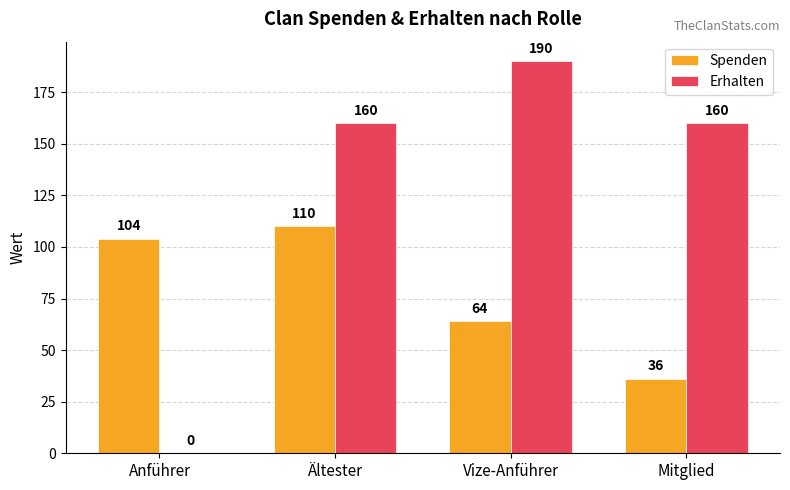

Is the value of Spenden at Anführer greater than the value of Erhalten at Anführer?

Yes